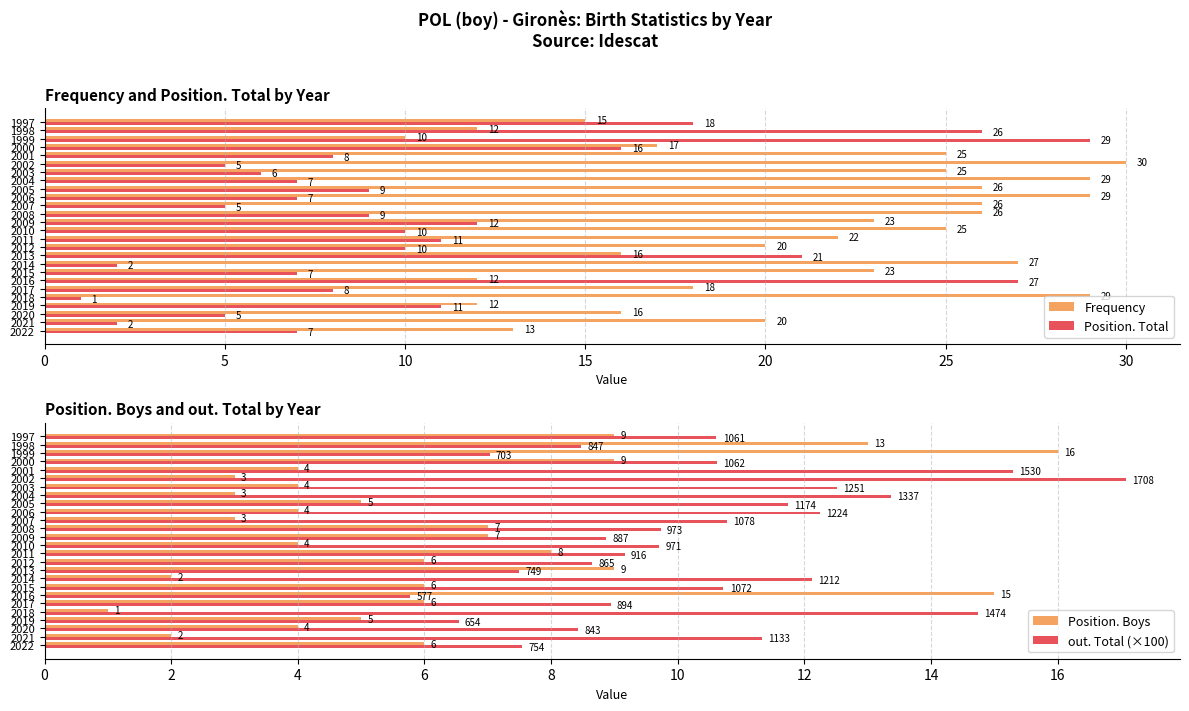

True or false: Frequency has a value of 16 at 1999.

False